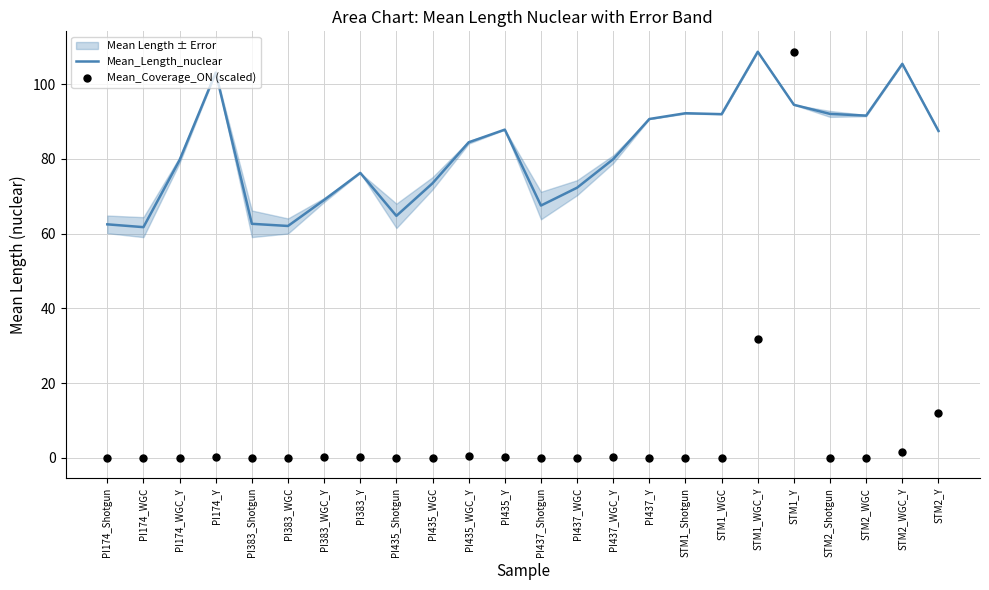

Is the value of Mean_Coverage_ON (scaled) at PI437_Shotgun greater than the value of Mean_Length_nuclear at STM2_WGC?

No